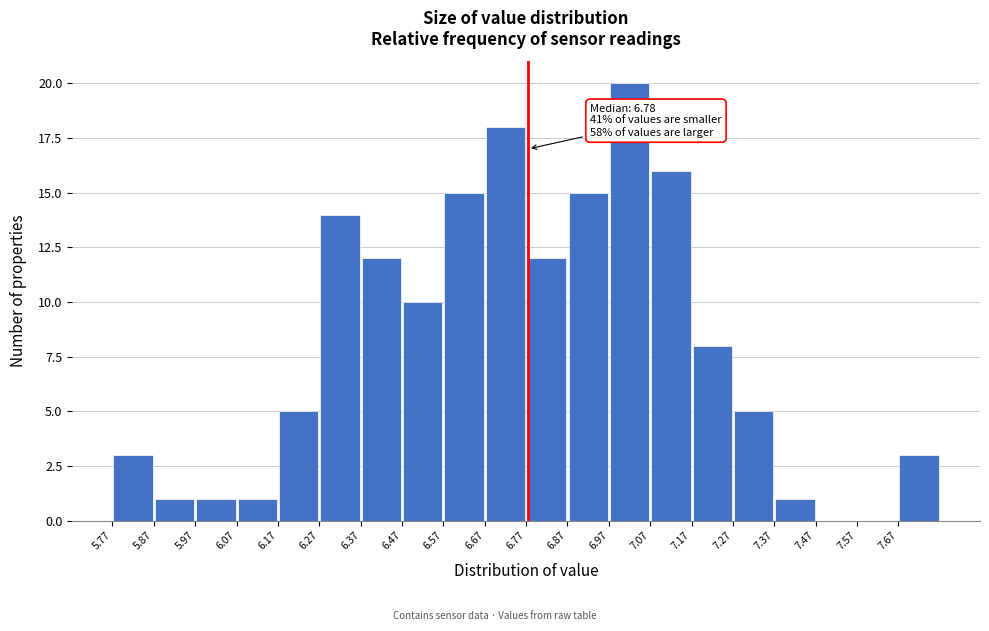

Over which range of the x-axis is the bar tallest?

6.97 to 7.07